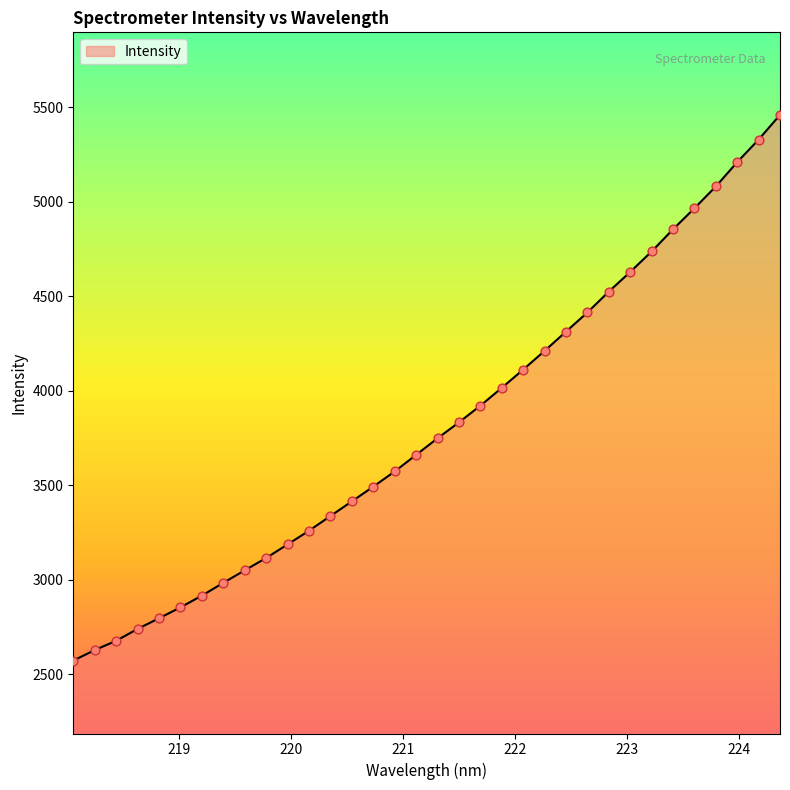

What is the maximum value shown in the chart?

5459.8